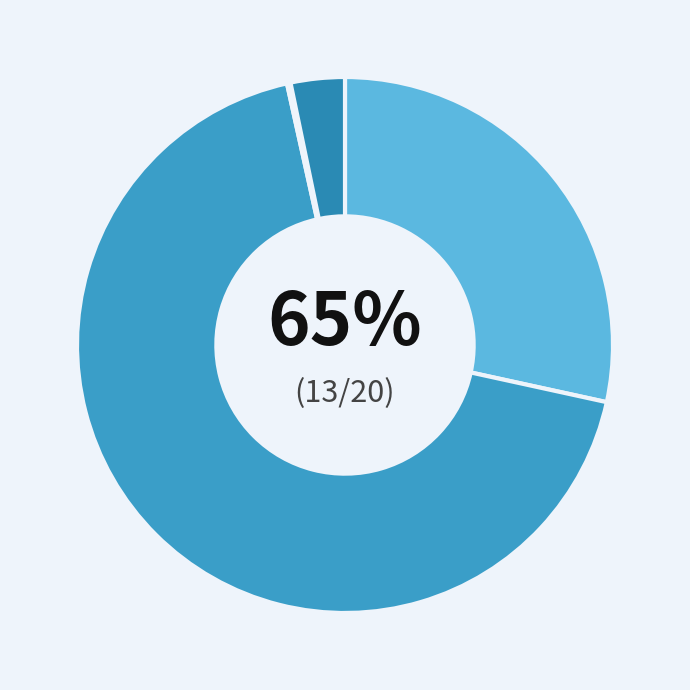

True or false: Daniel Half Human accounts for 14% of the total.

False